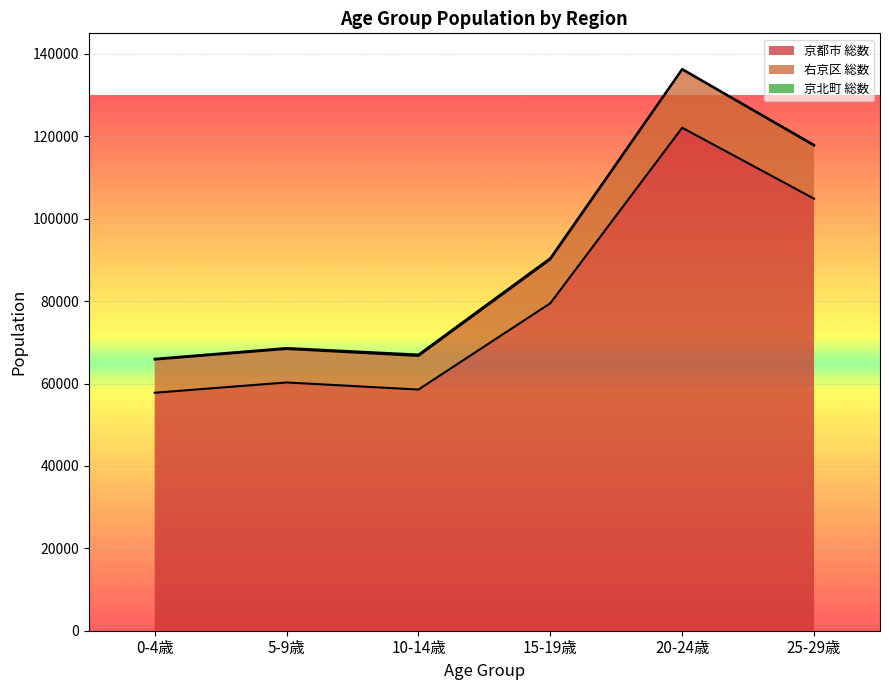

How many distinct data groups are displayed?

2